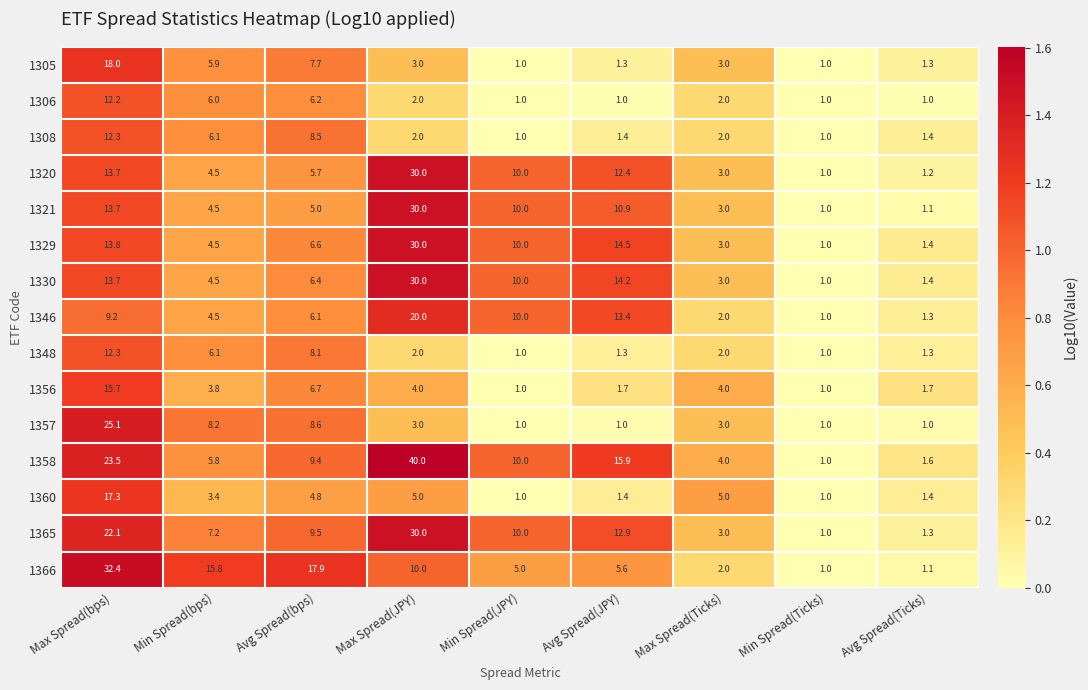

Between Min Spread(bps) and Avg Spread(JPY), which series saw the biggest shift?

1366